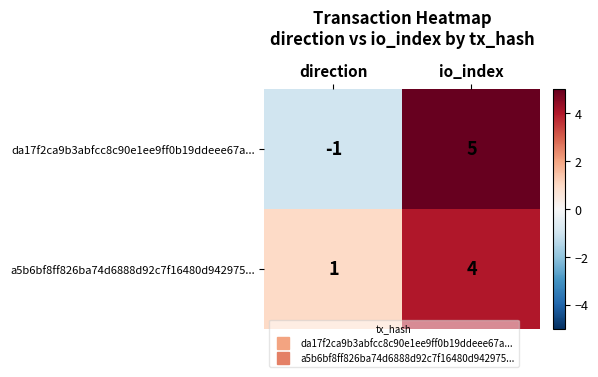

What is the difference between the da17f2ca9b3abfcc8c90e1ee9ff0b19ddeee67a... values at direction and io_index?

6